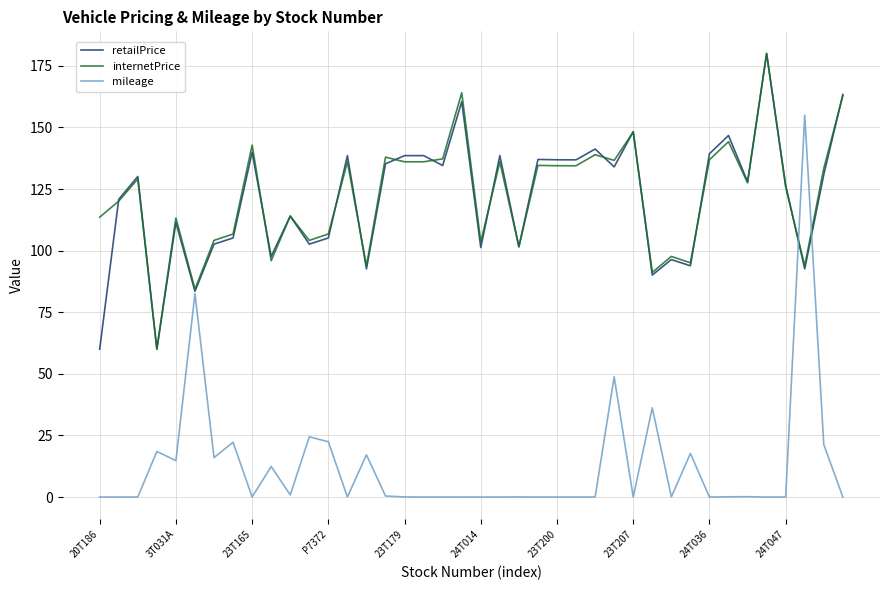

Is this an area chart (filled region under the line)?

No